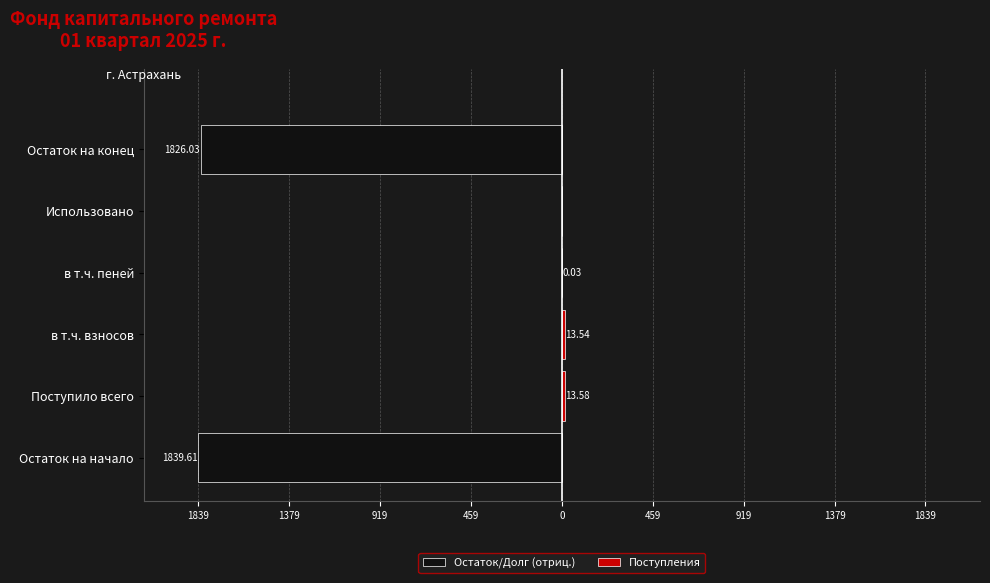

What is the difference between the second highest and second lowest values in the Остаток/Долг (отриц.) series?

1826.0